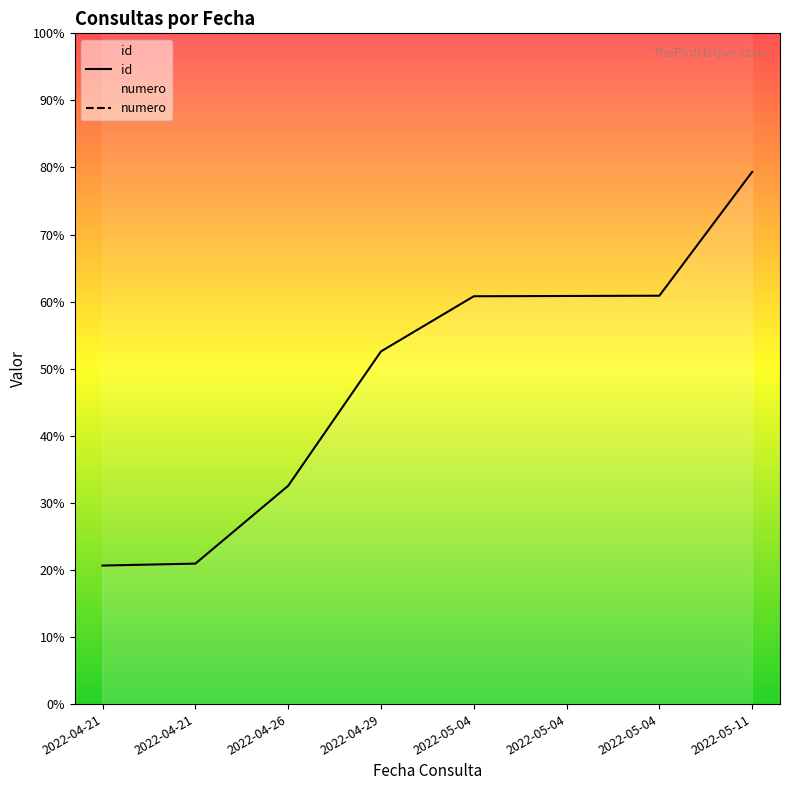

Which category has the highest value in the id series?

2022-05-11